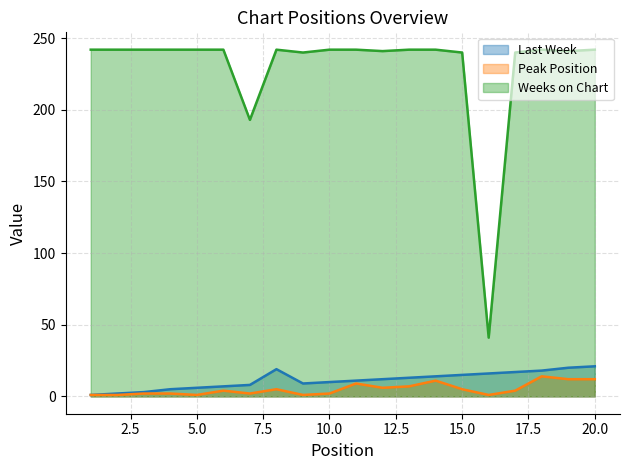

At which category is the sum across all series the highest?

20